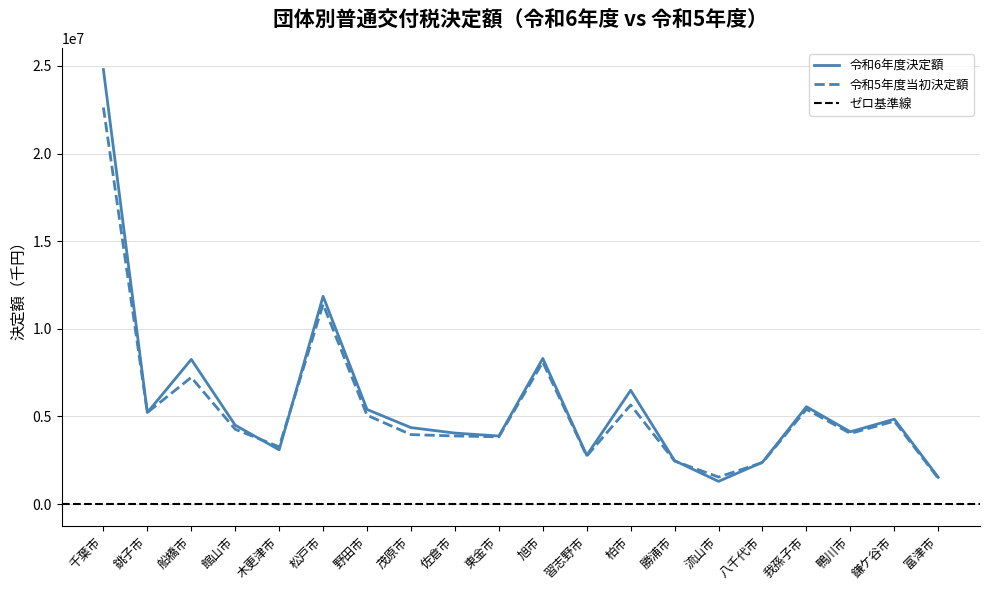

Is the value of 令和6年度決定額 at 東金市 greater than the value of 令和5年度当初決定額 at 東金市?

Yes